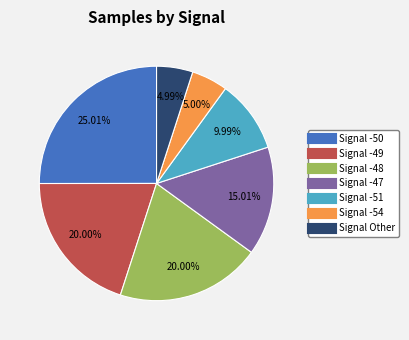

Does any single category account for the majority?

No